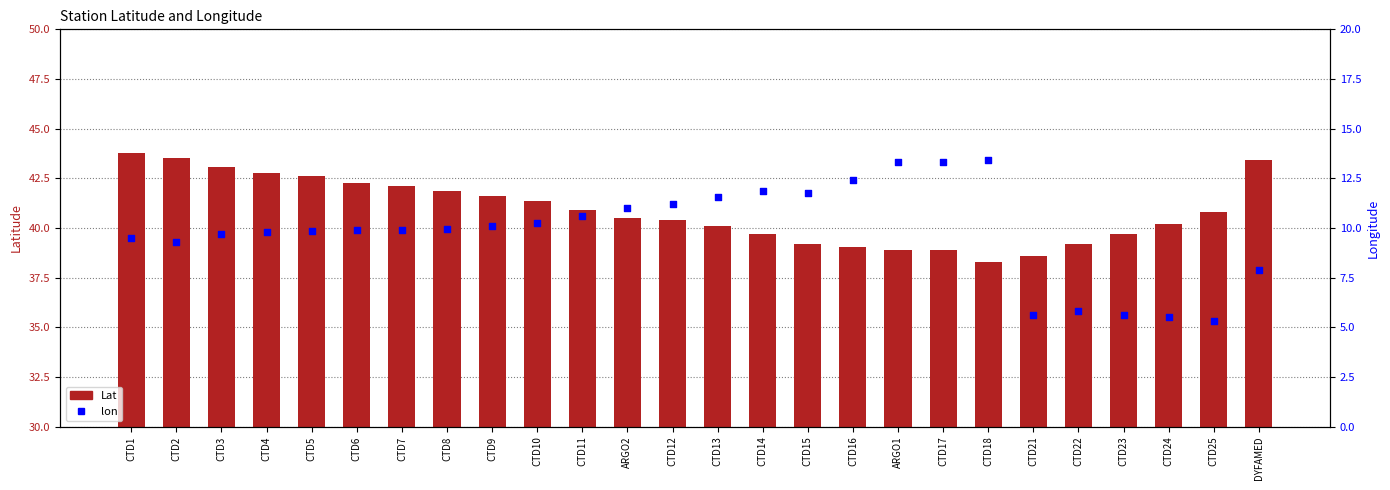

At how many categories does at least one series exceed 16?

26